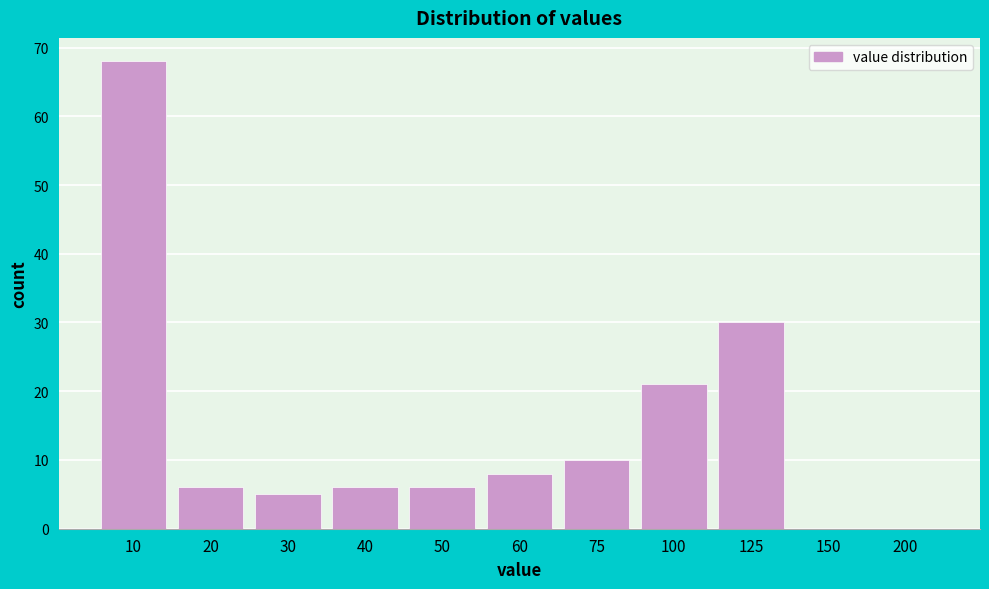

Reading left to right, transcribe all the data shown in this chart.

10=68	20=6	30=5	40=6	50=6	60=8	75=10	100=21	125=30	150=0	200=0